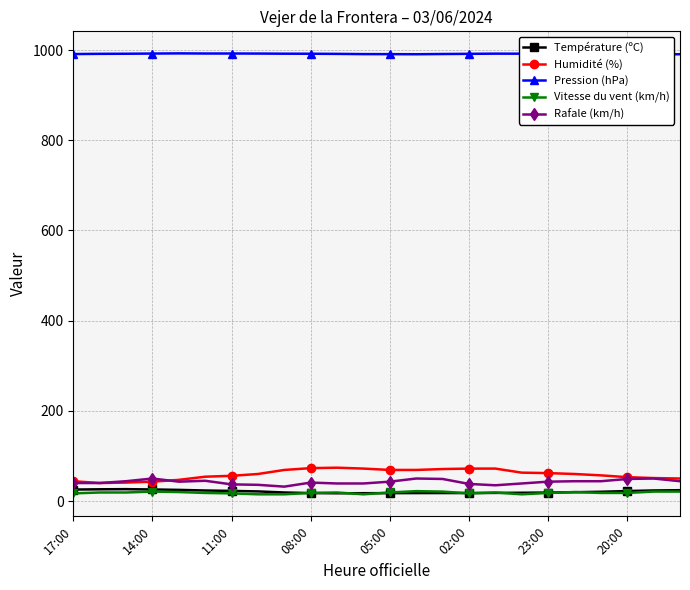

True or false: Rafale (km/h) has a value of 43.0 at 23:00.

True